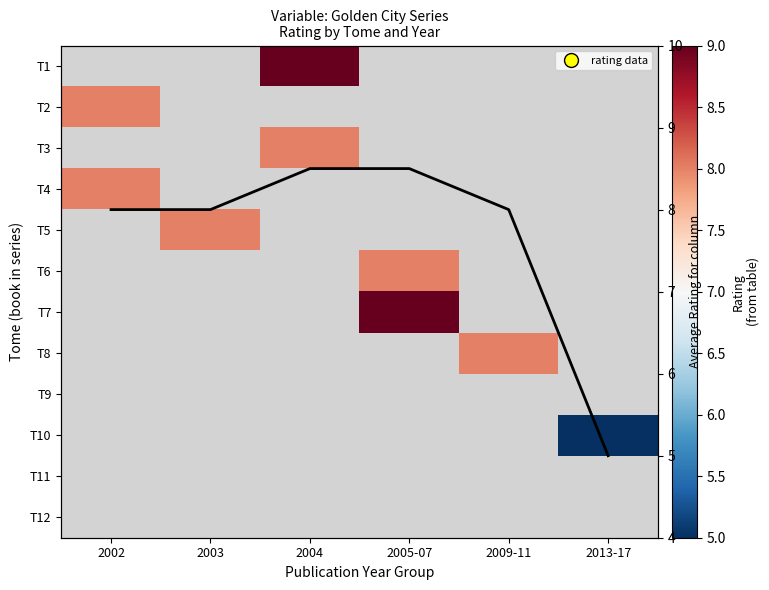

Which series changed the most between 2002 and 2004?

Mean rating